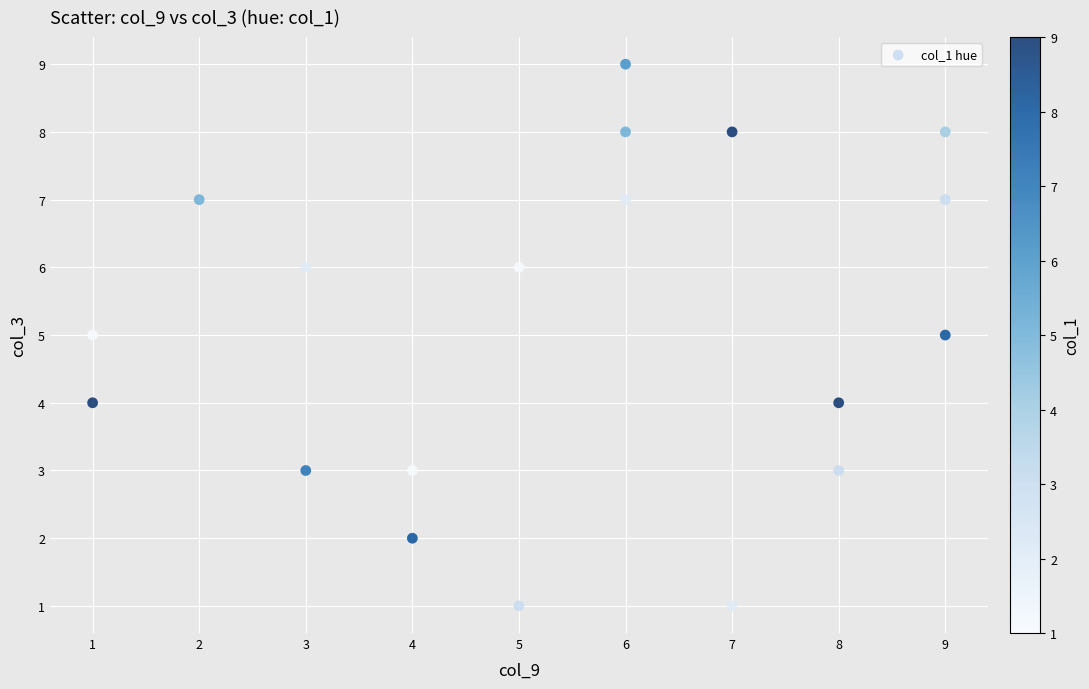

What is the range of Y values (max minus min)?

8